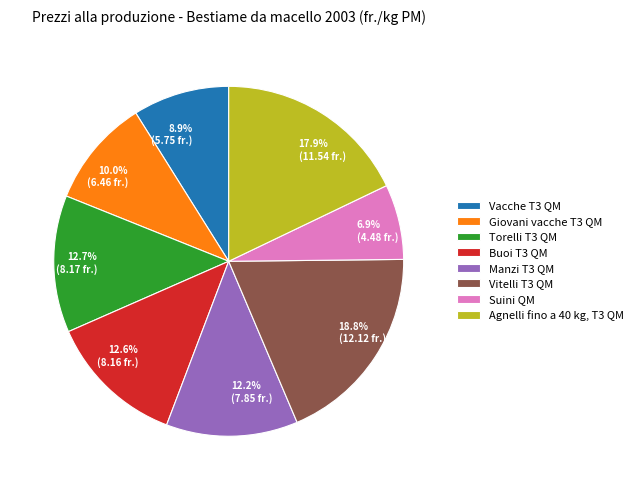

Approximately how many times larger is the value at 8.9% (5.75 fr.) compared to 6.9% (4.48 fr.)?

1.3